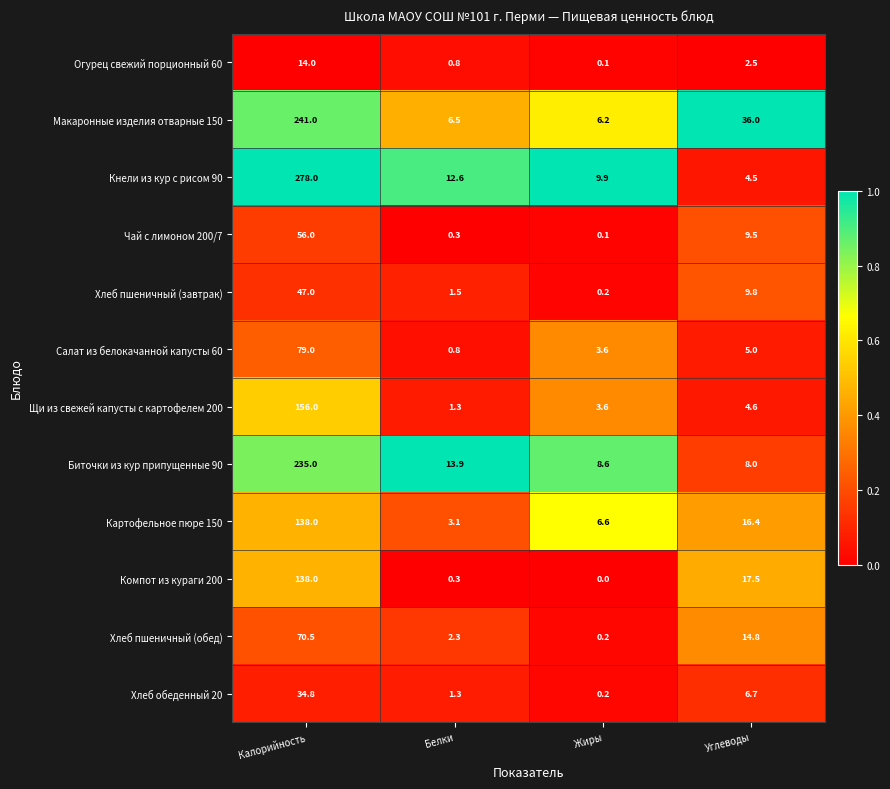

What is the total value across all series at Калорийность?

1487.3